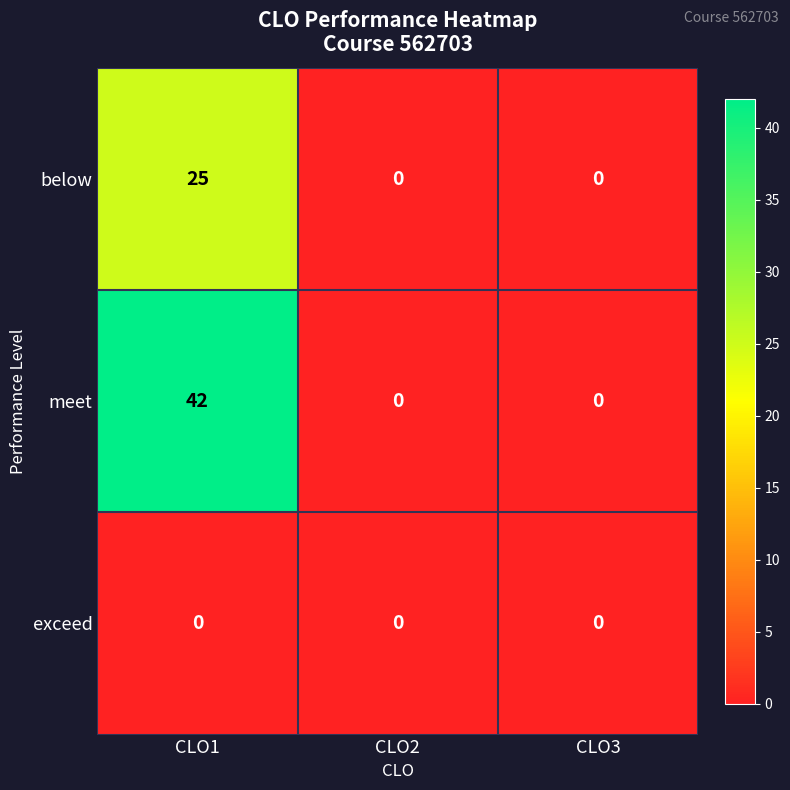

What is the sum of all below values?

25